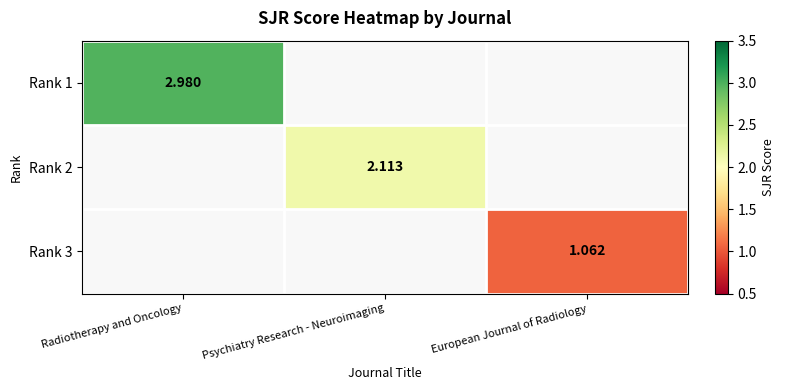

Between Psychiatry Research - Neuroimaging and Radiotherapy and Oncology, which is larger?

Radiotherapy and Oncology